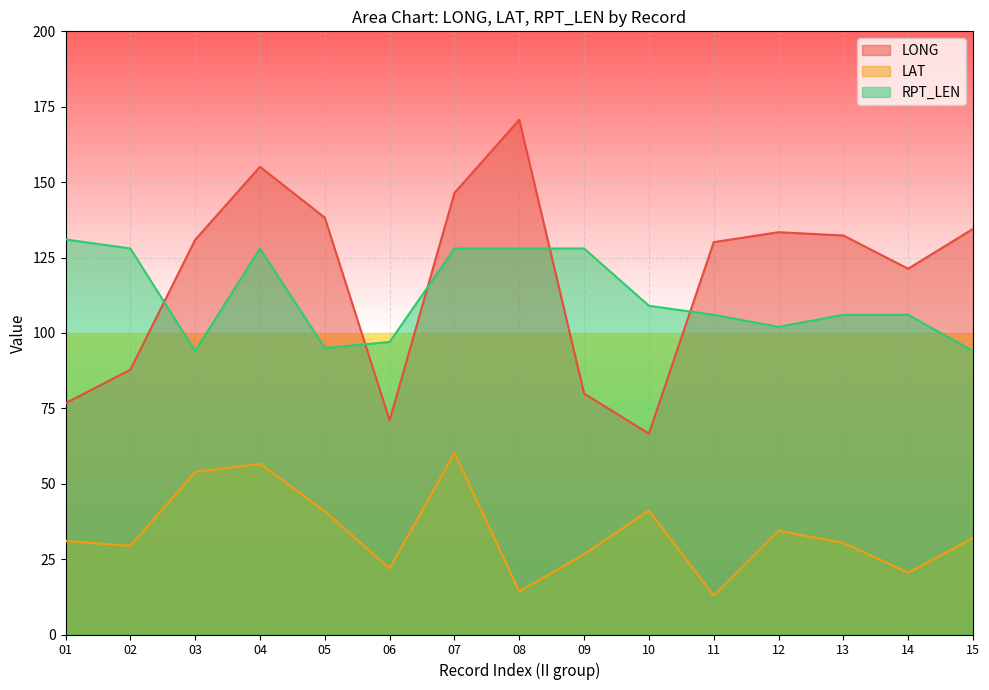

Is the value of LAT at 10 greater than the value of LONG at 10?

No